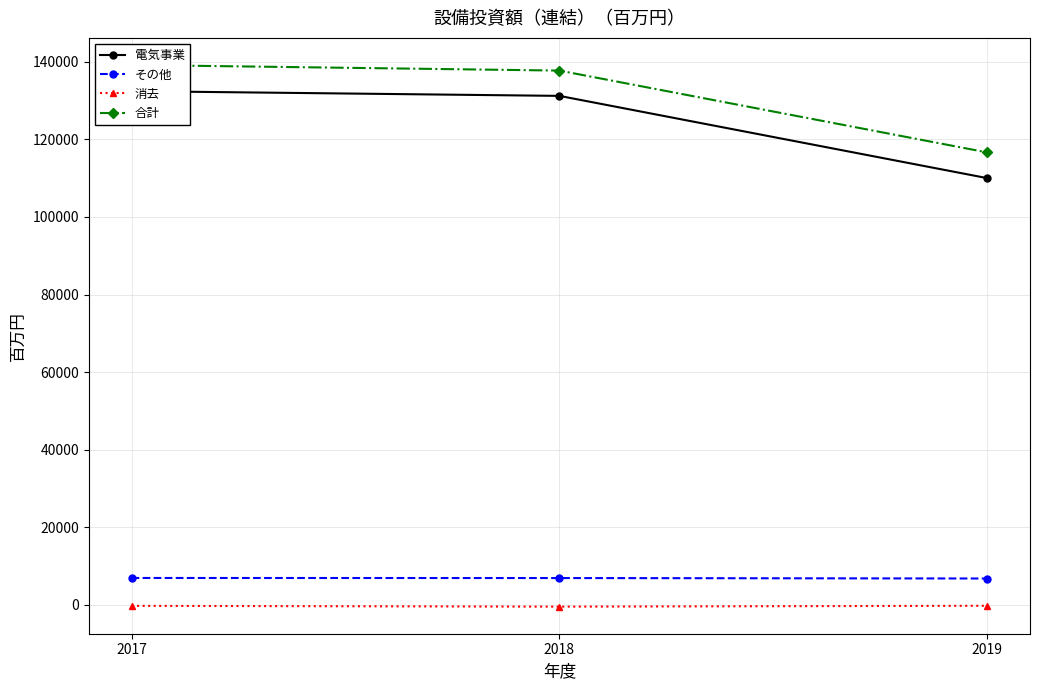

Reading right to left, list all the values displayed in this chart.

電気事業: 109984	131178	132403
その他: 6823	6942	6961
消去: -201	-425	-223
合計: 116606	137695	139141